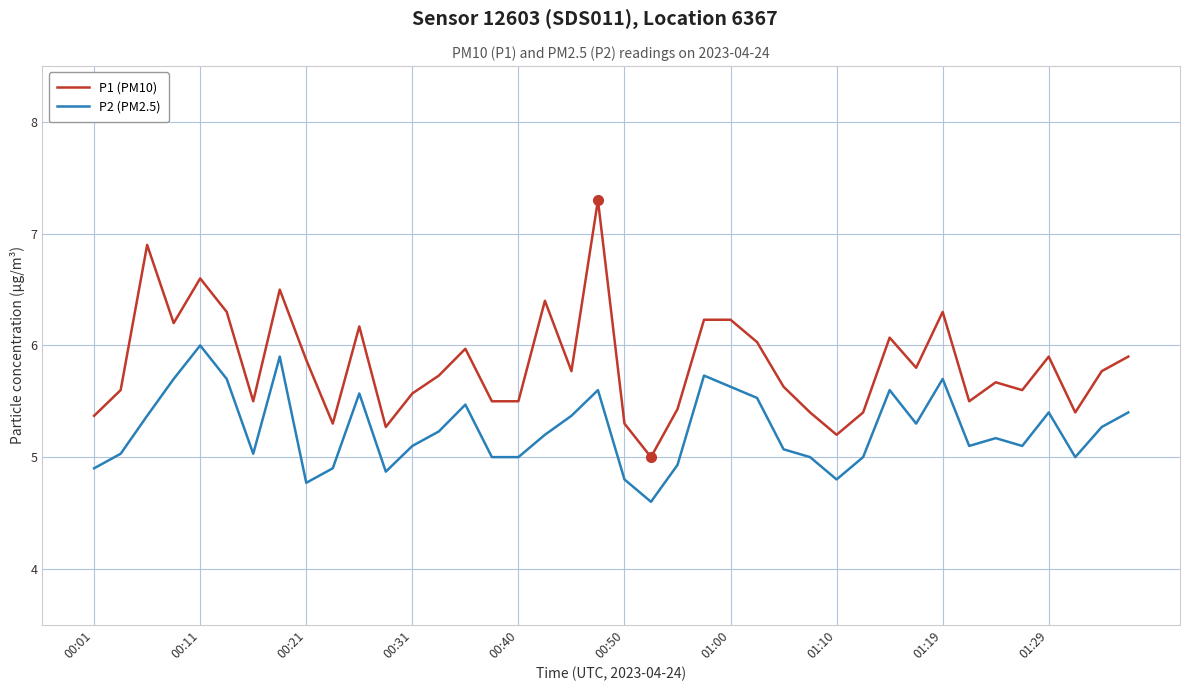

True or false: P2 (PM2.5) and P1 (PM10) intersect in this chart.

False